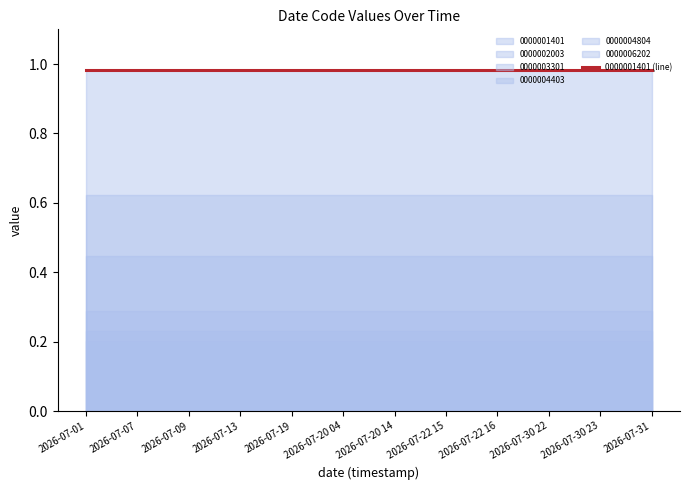

Which series has the largest range (max minus min)?

0000001401